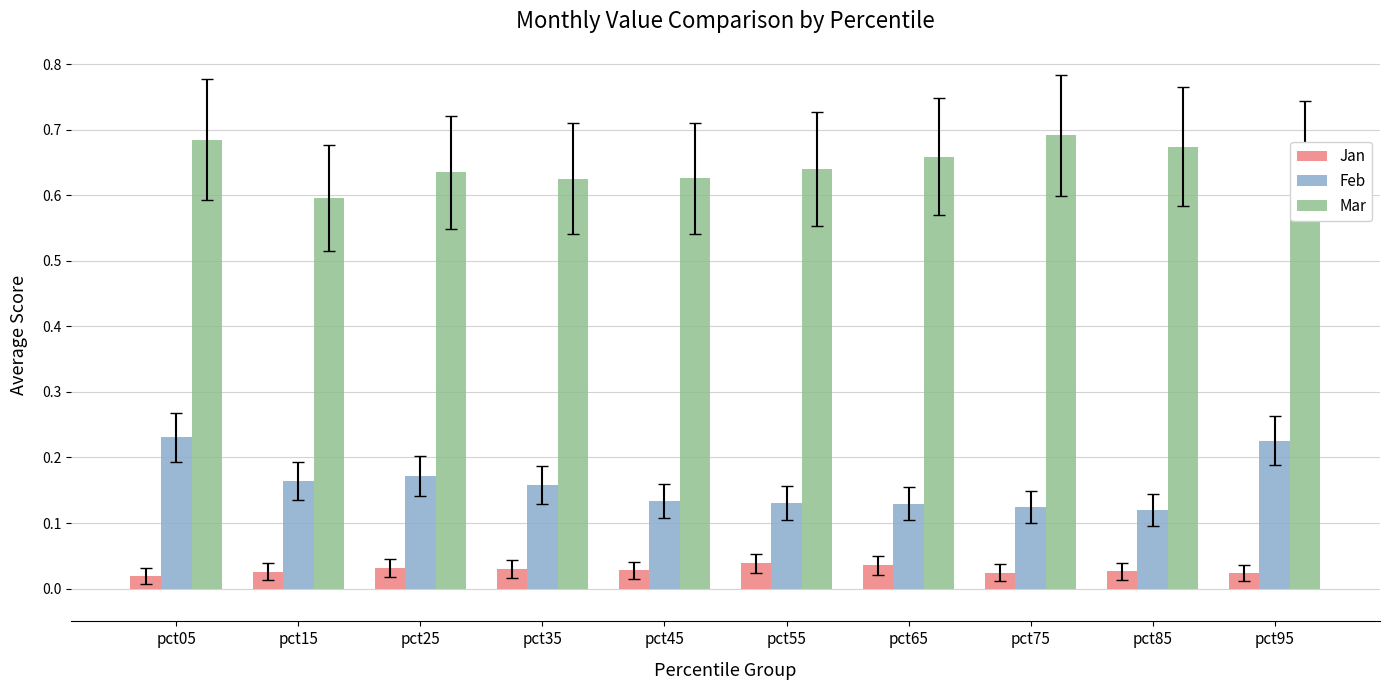

Count the Mar values in the range 0 to 1.

10